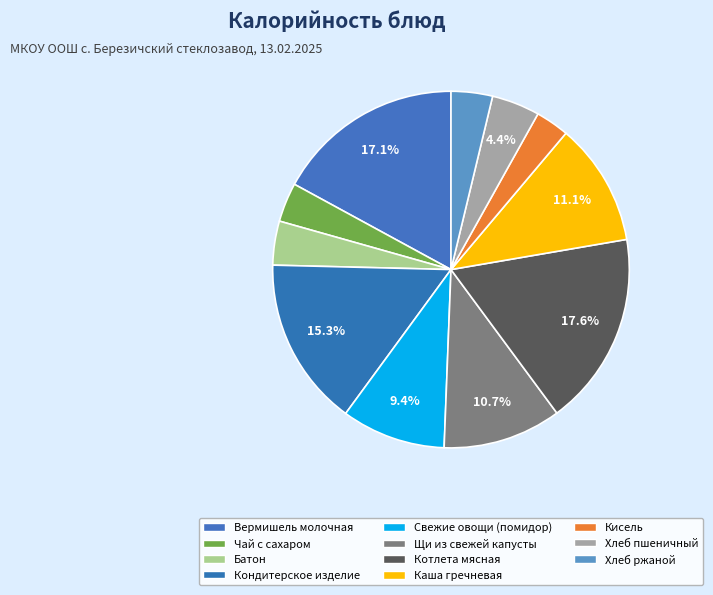

How many segments does this pie chart have?

11